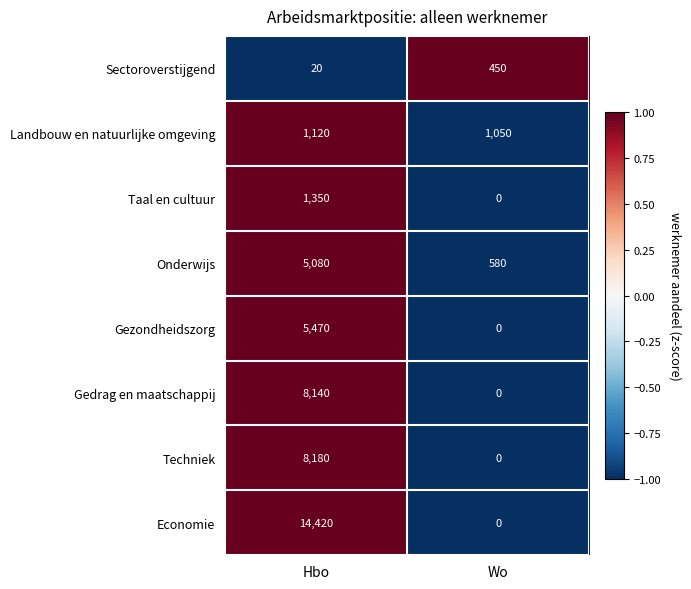

Count the number of categories in the chart.

2